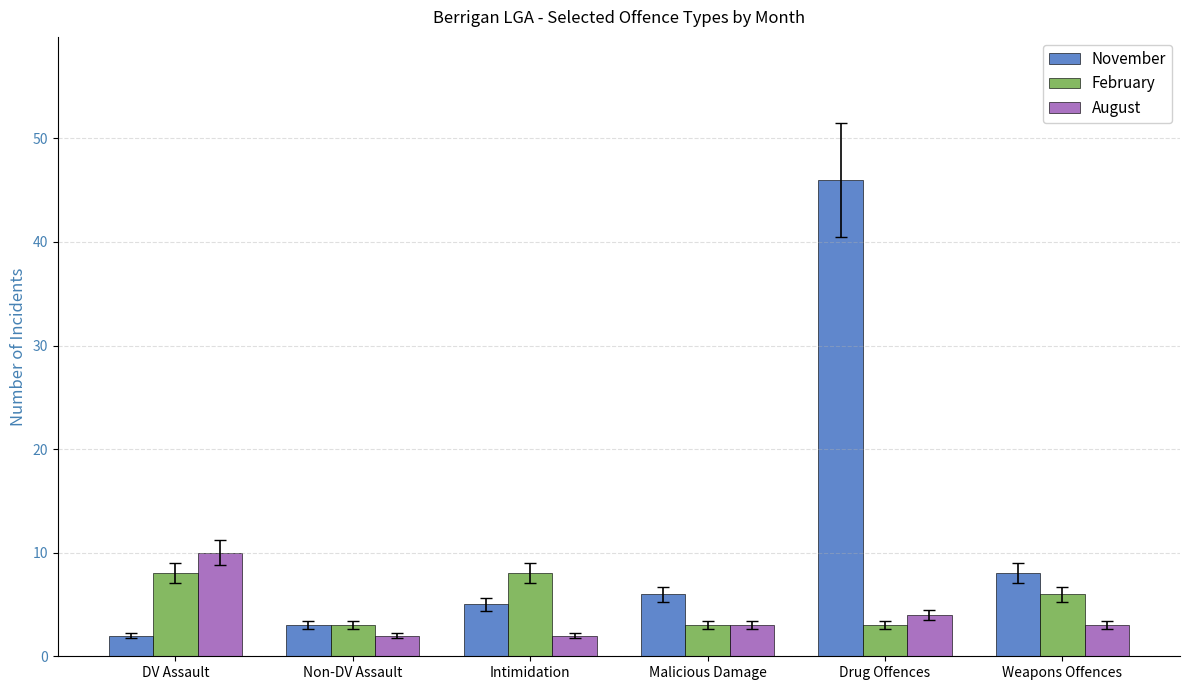

Which series changed the most between Intimidation and Weapons Offences?

November